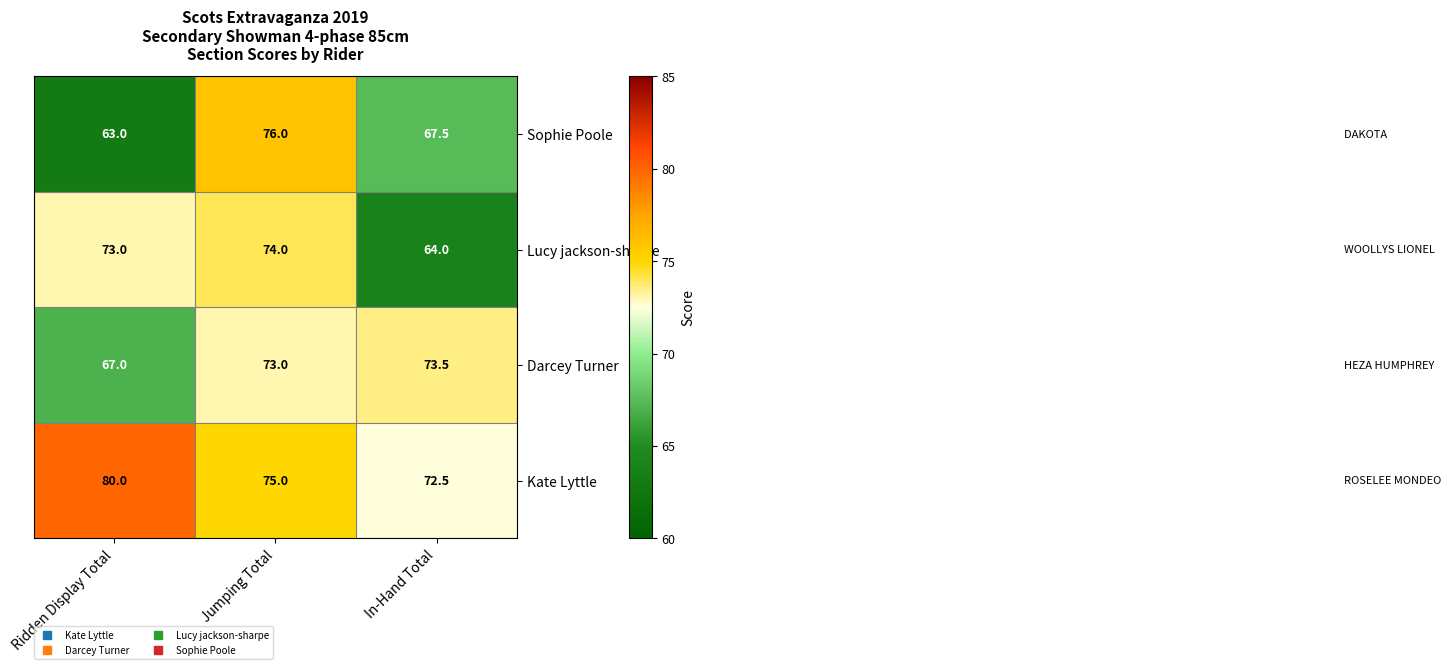

At which category does the chart reach its peak across all series?

Ridden Display Total